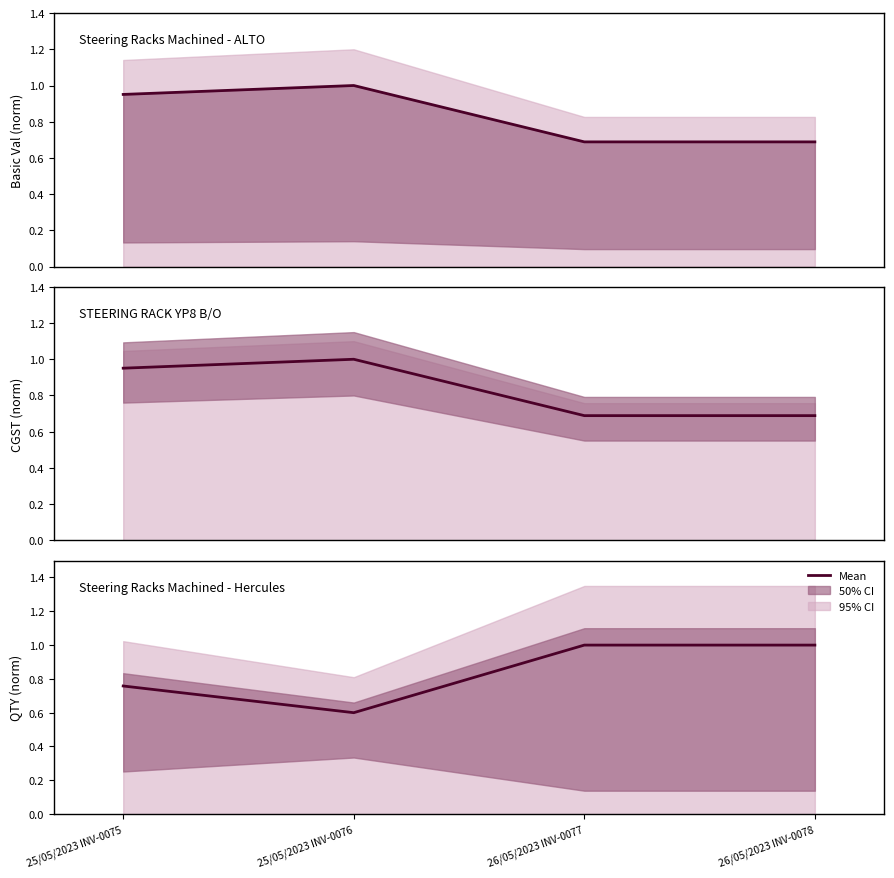

At which category does Steering Racks Machined - ALTO reach its first local peak?

25/05/2023 INV-0076